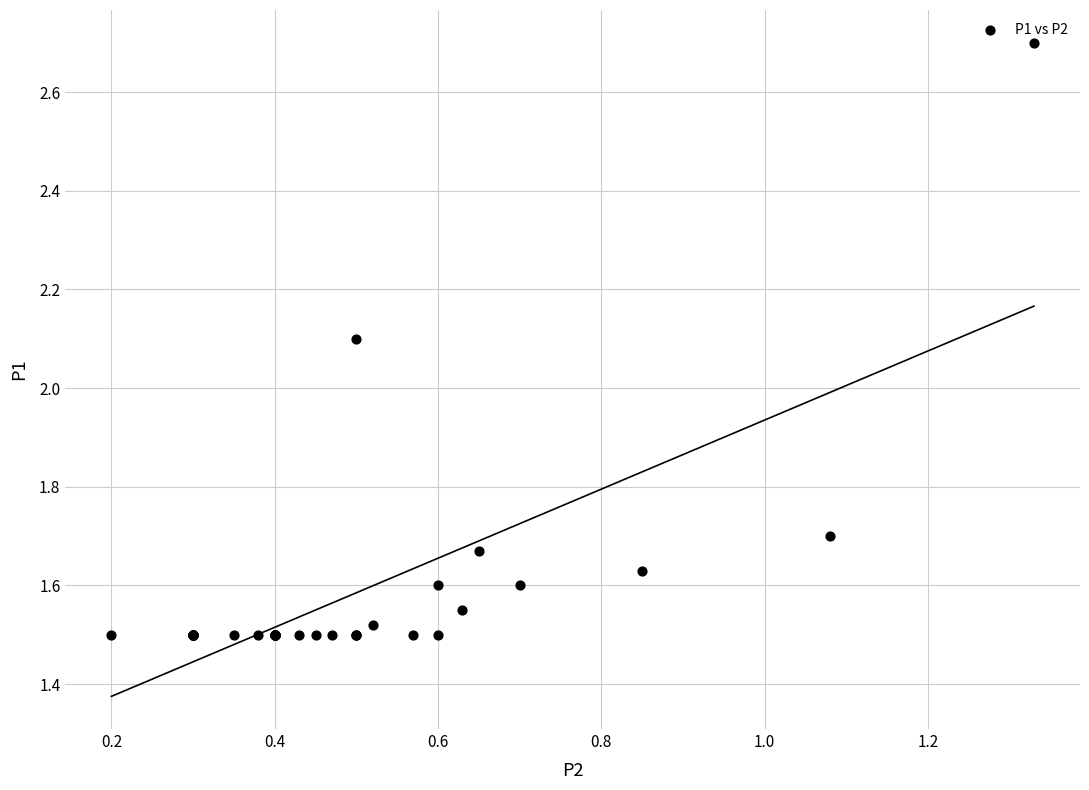

What Y value in the scatter plot is closest to 2?

2.1